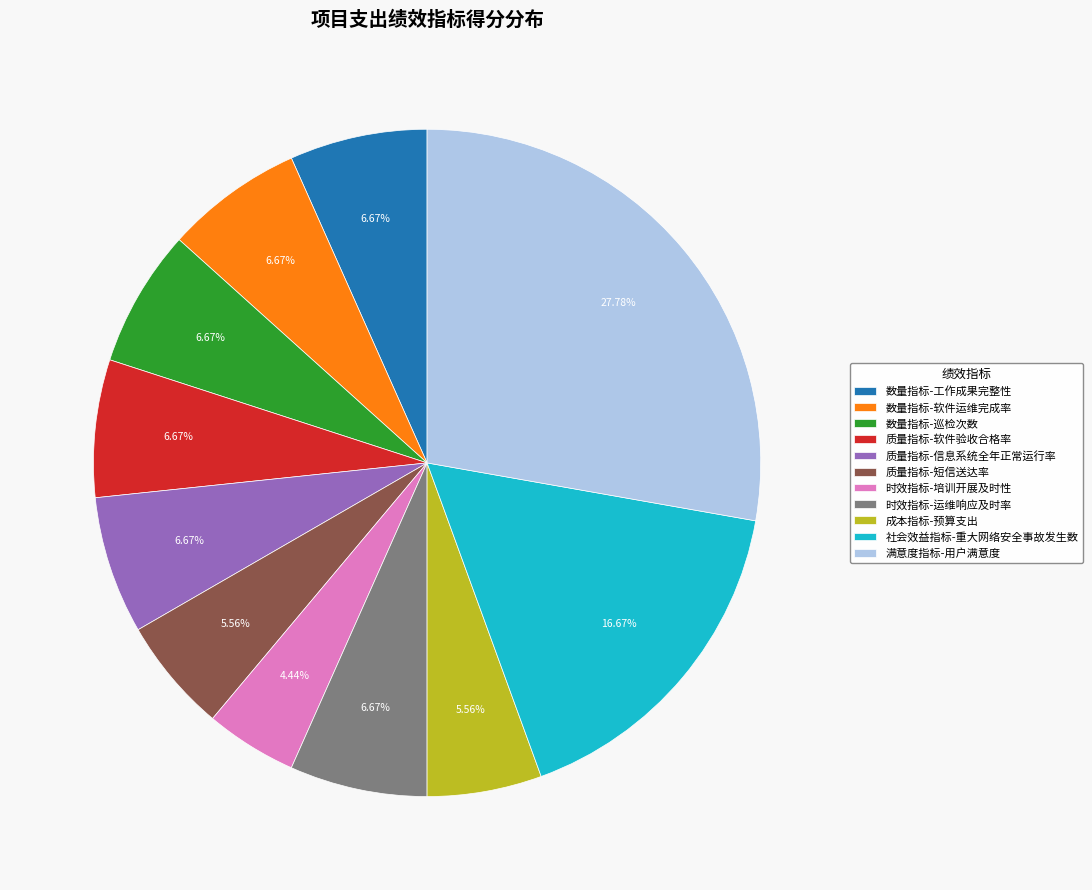

How many segments does this pie chart have?

11